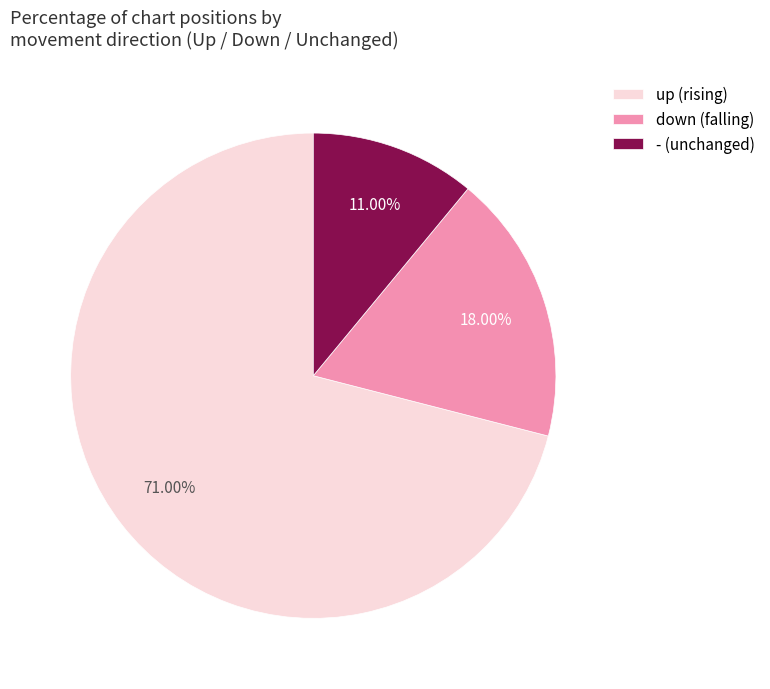

Count the number of slices in the pie.

3